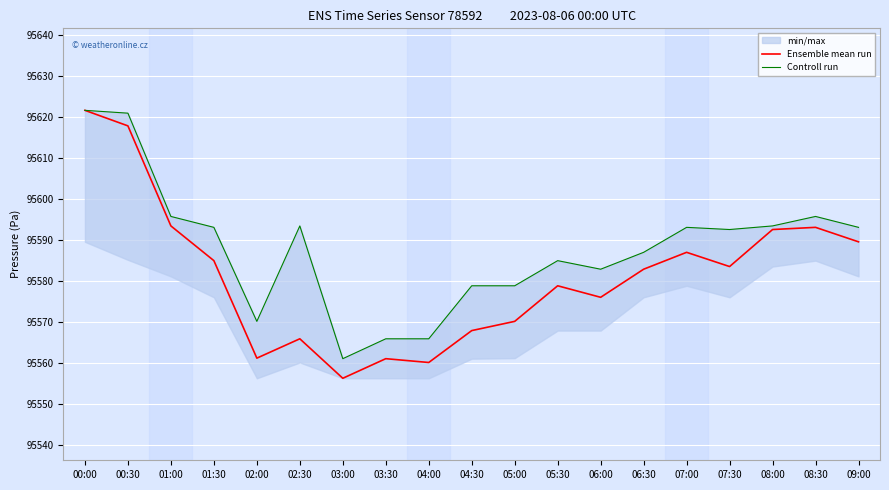

The Ensemble mean run series shows 137164.4 at 00:00. True or false?

False